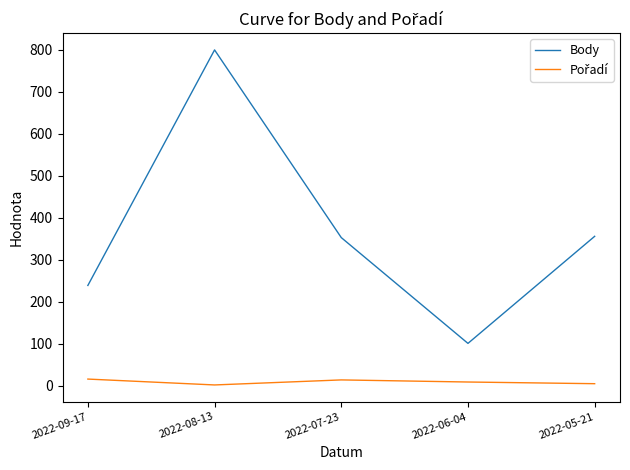

What is the greatest value displayed?

800